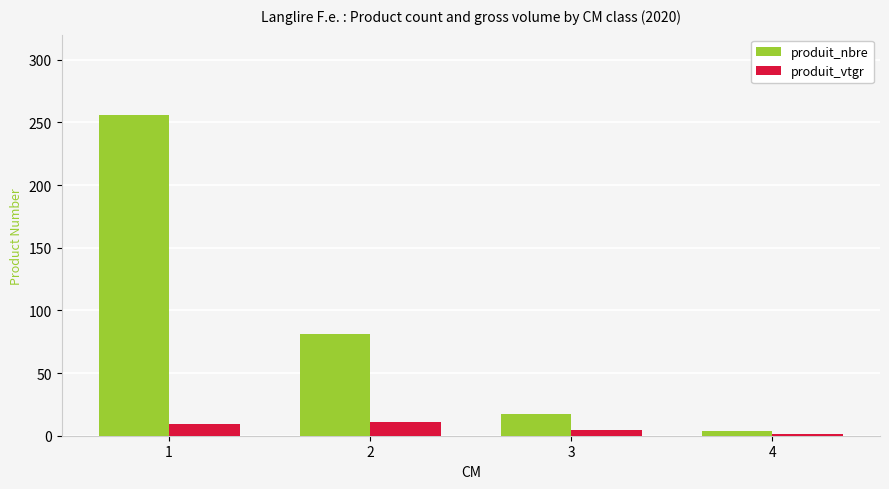

What is the value of the produit_vtgr bar at the 1st from the left?

9.5